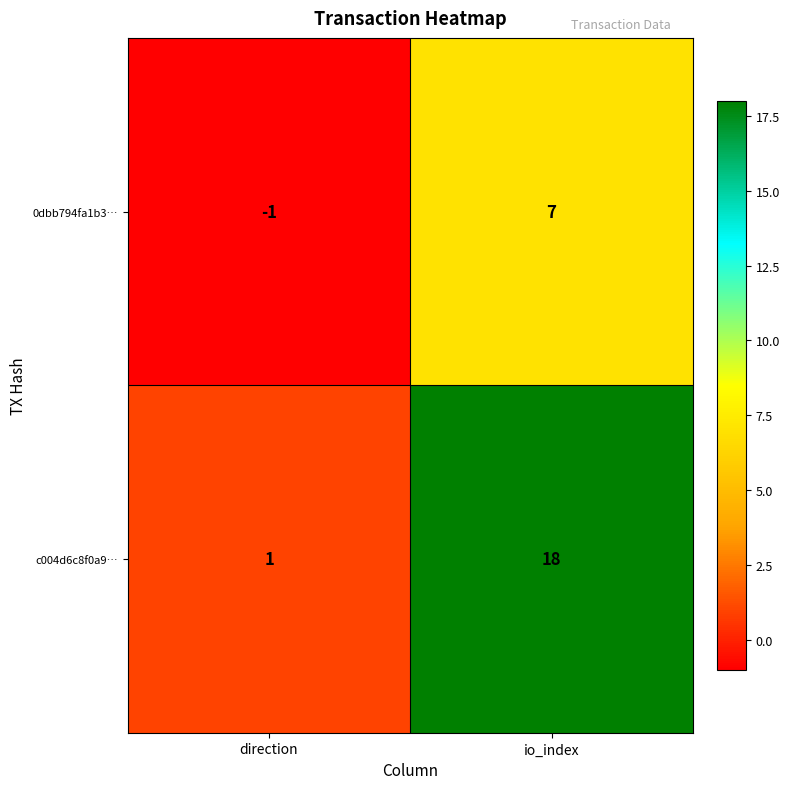

Reading left to right, what are all the values shown in this chart?

0dbb794fa1b3…: direction=-1	io_index=7
c004d6c8f0a9…: direction=1	io_index=18